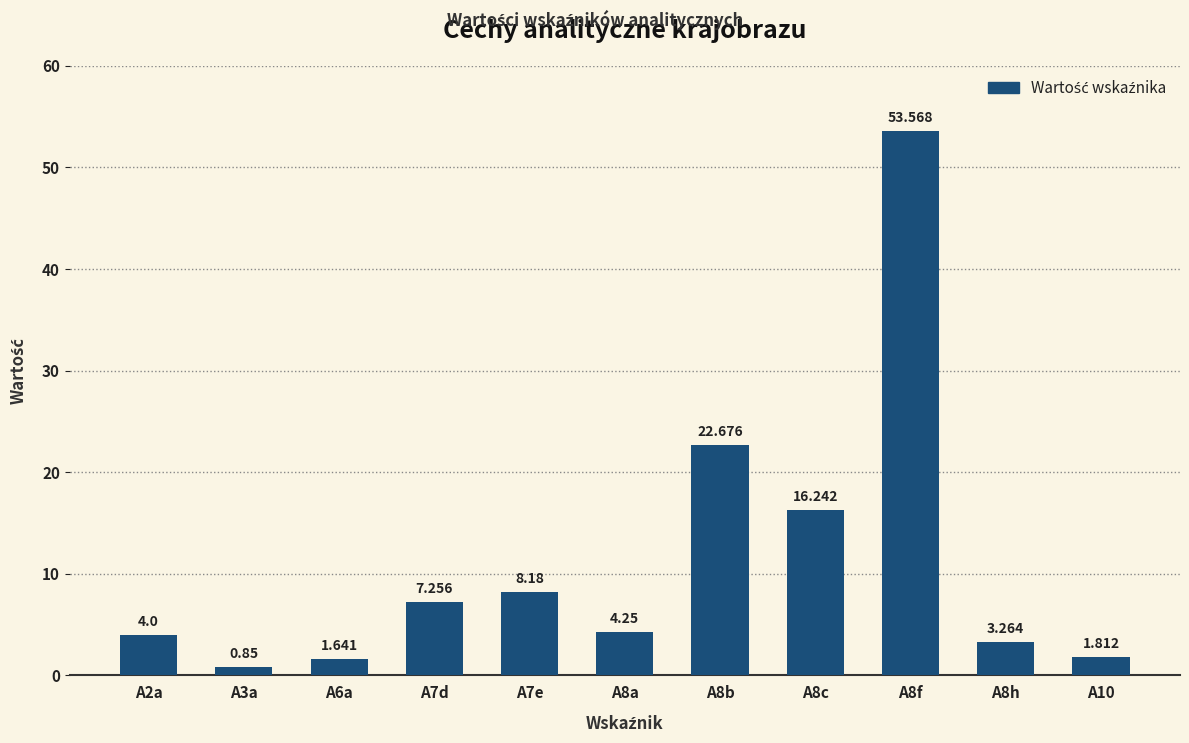

Which category has the highest value across all series?

A8f